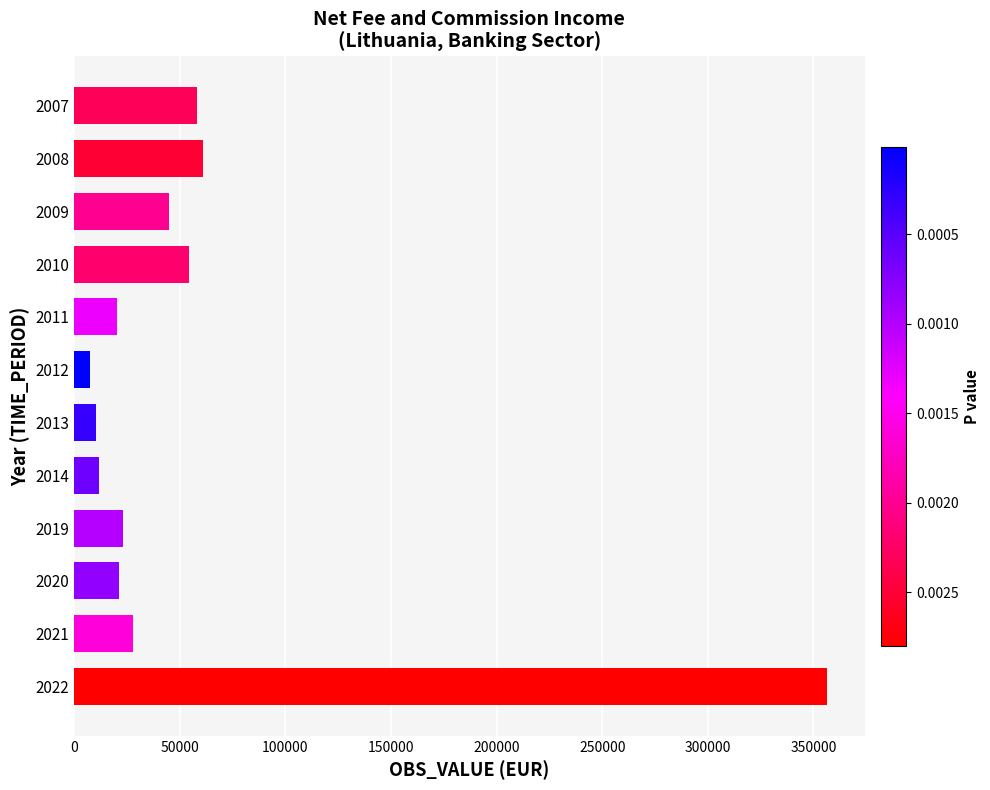

The value at 2009 is 45085. True or false?

True